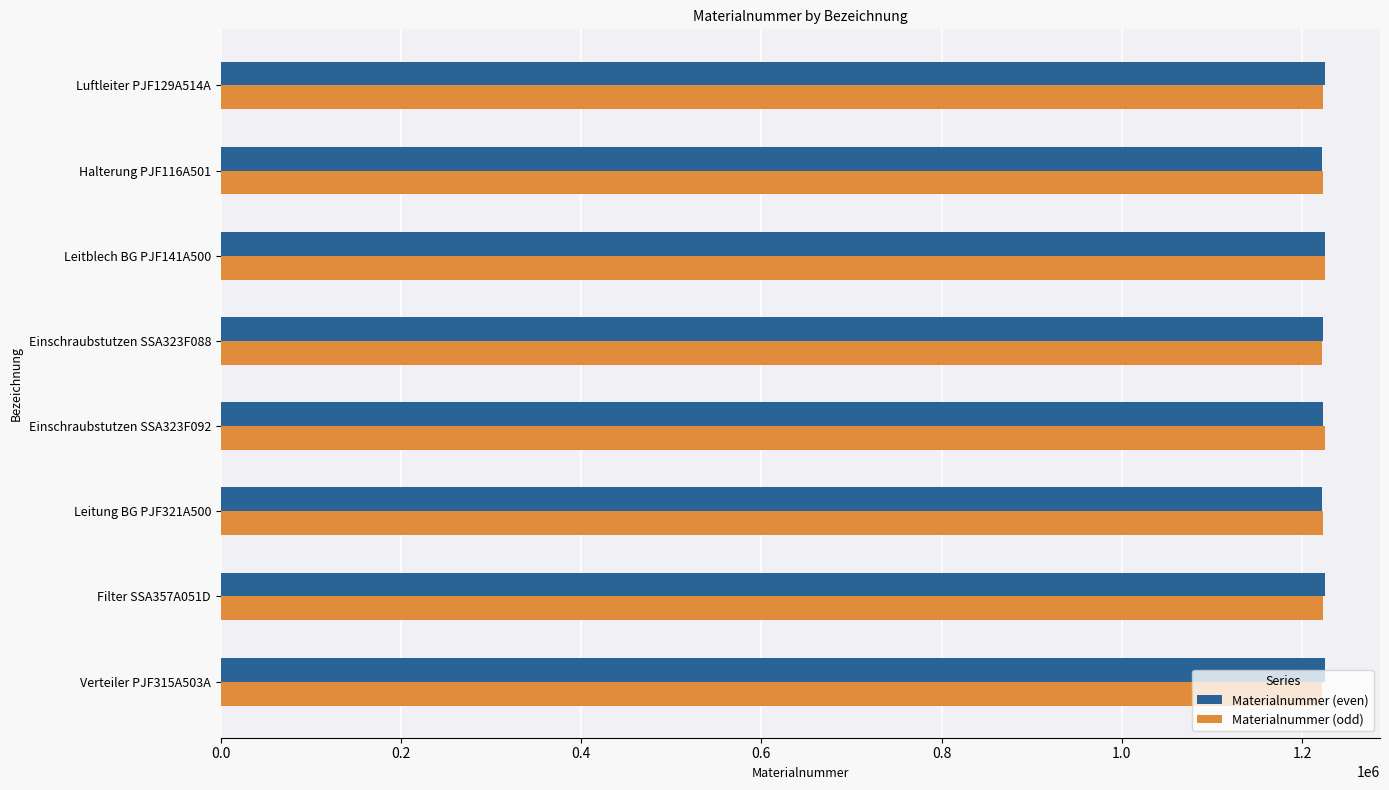

What is the minimum value for Materialnummer (odd)?

1222492